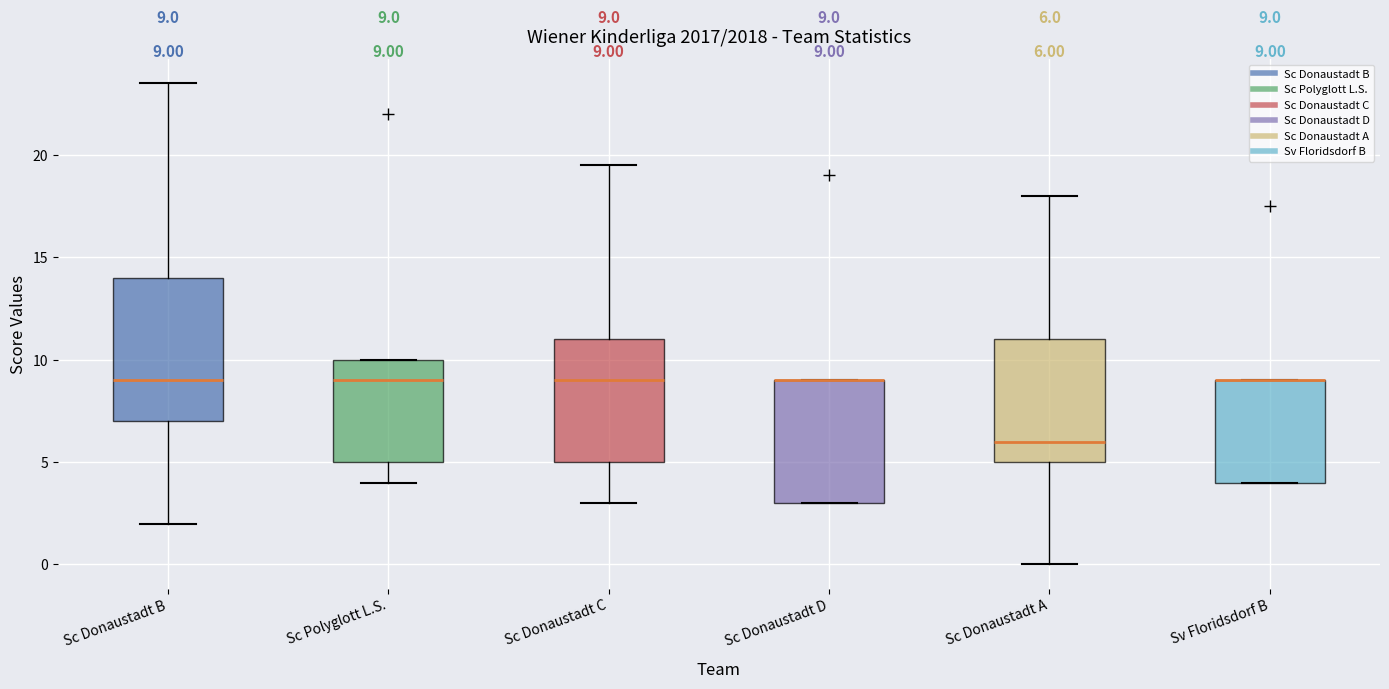

Which box is the tallest, from its lower edge to its upper edge?

Sc Donaustadt B